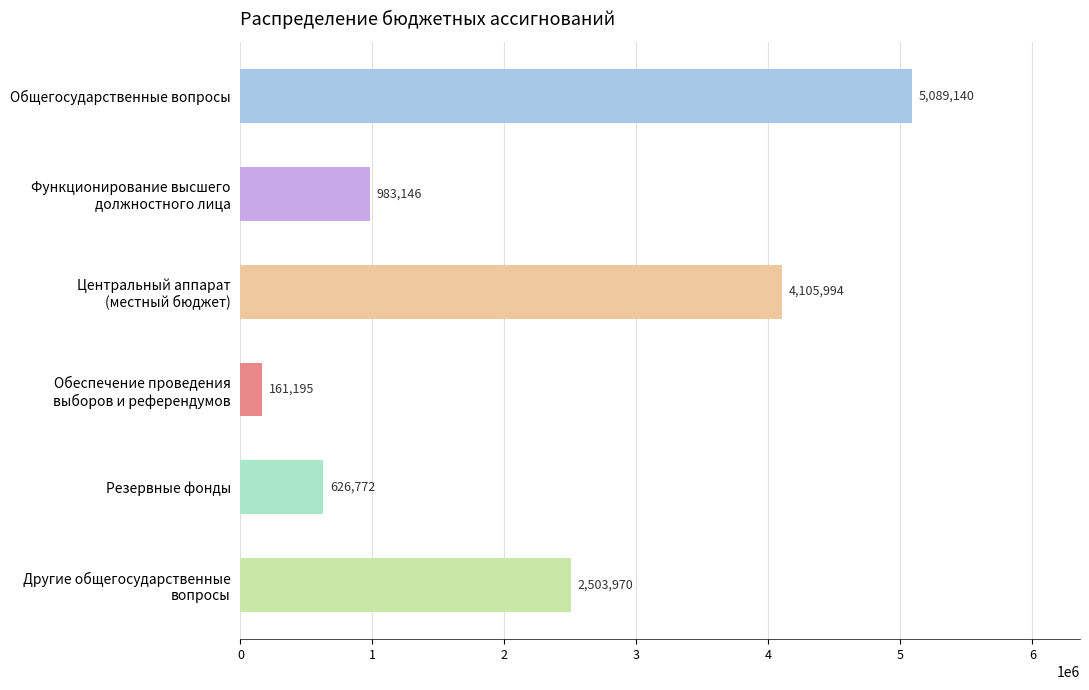

Where is the data nearest to the value 2625167?

Другие общегосударственные
вопросы